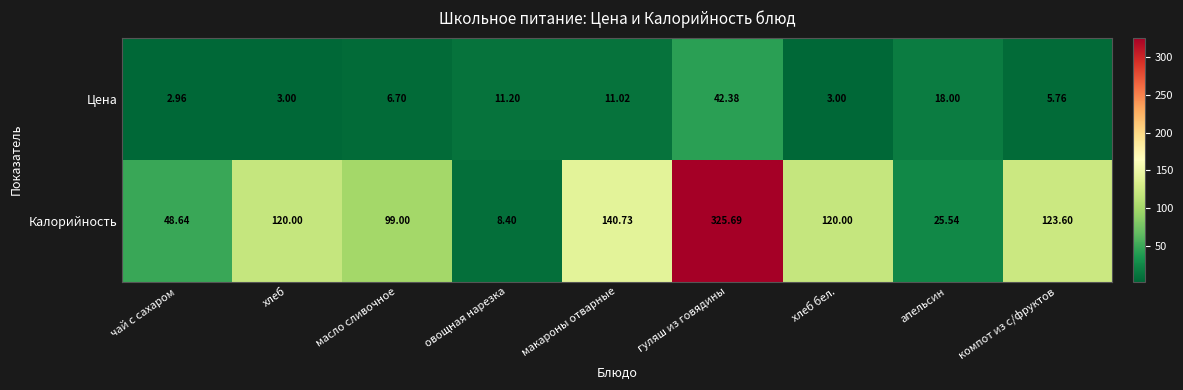

Where is Цена nearest to the value 22?

апельсин